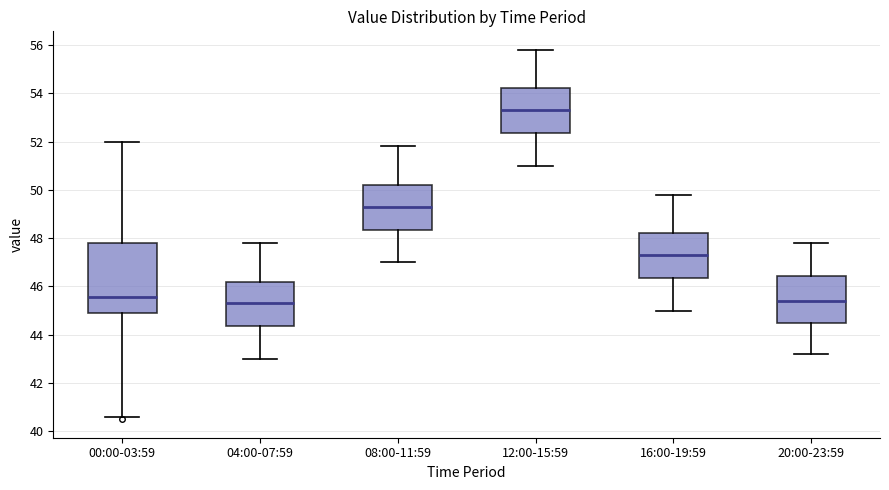

Comparing the boxes themselves (not the whiskers), which one is the tallest?

00:00-03:59